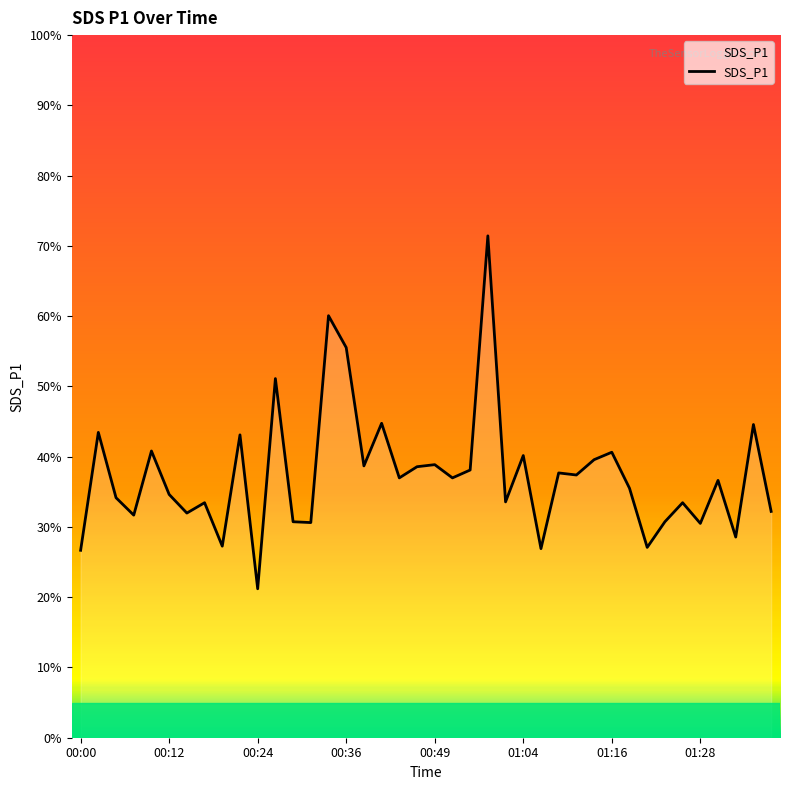

Where is the first local maximum?

00:02